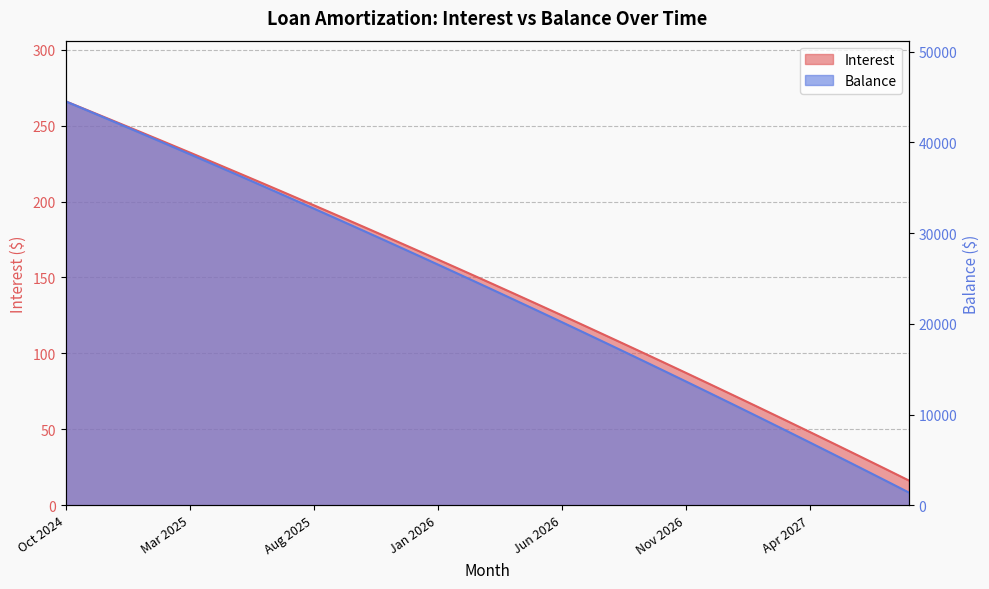

At which category is the sum across all series the highest?

Oct 2024